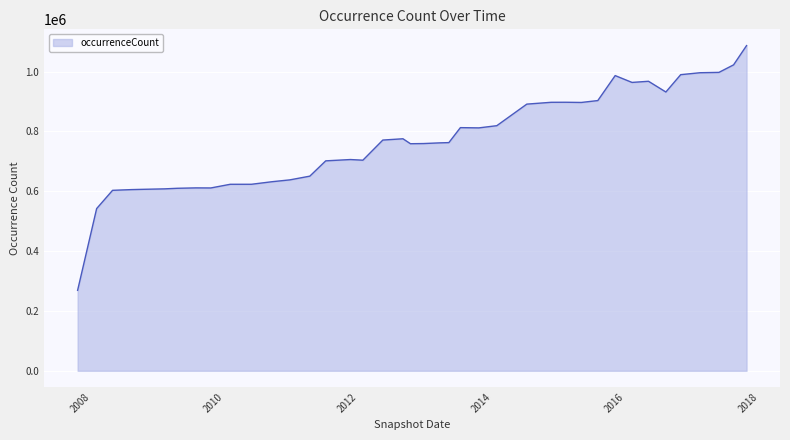

What is the smallest value displayed?

268984